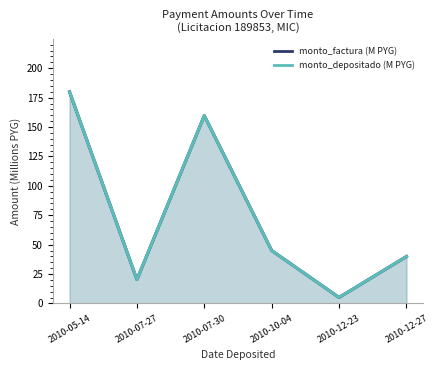

What is the lowest value of the monto_depositado (M PYG) series?

5.1